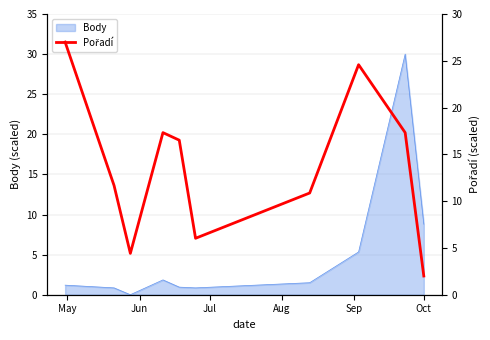

What is the maximum value for Body?

30.0